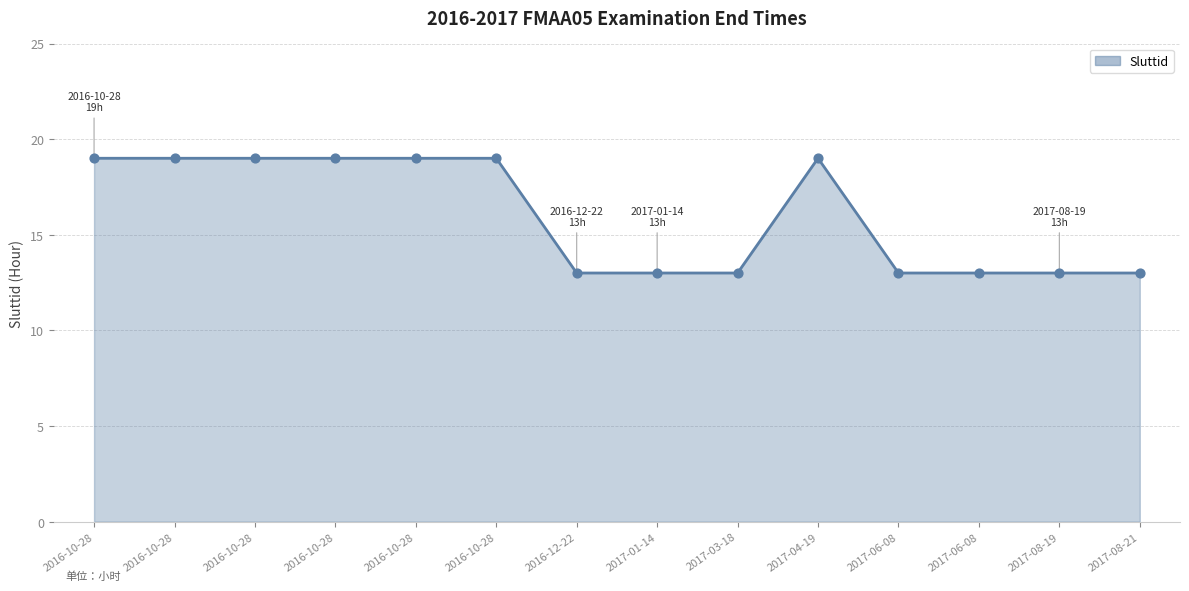

What is the change in value from 2016-10-28 to 2017-06-08?

-6